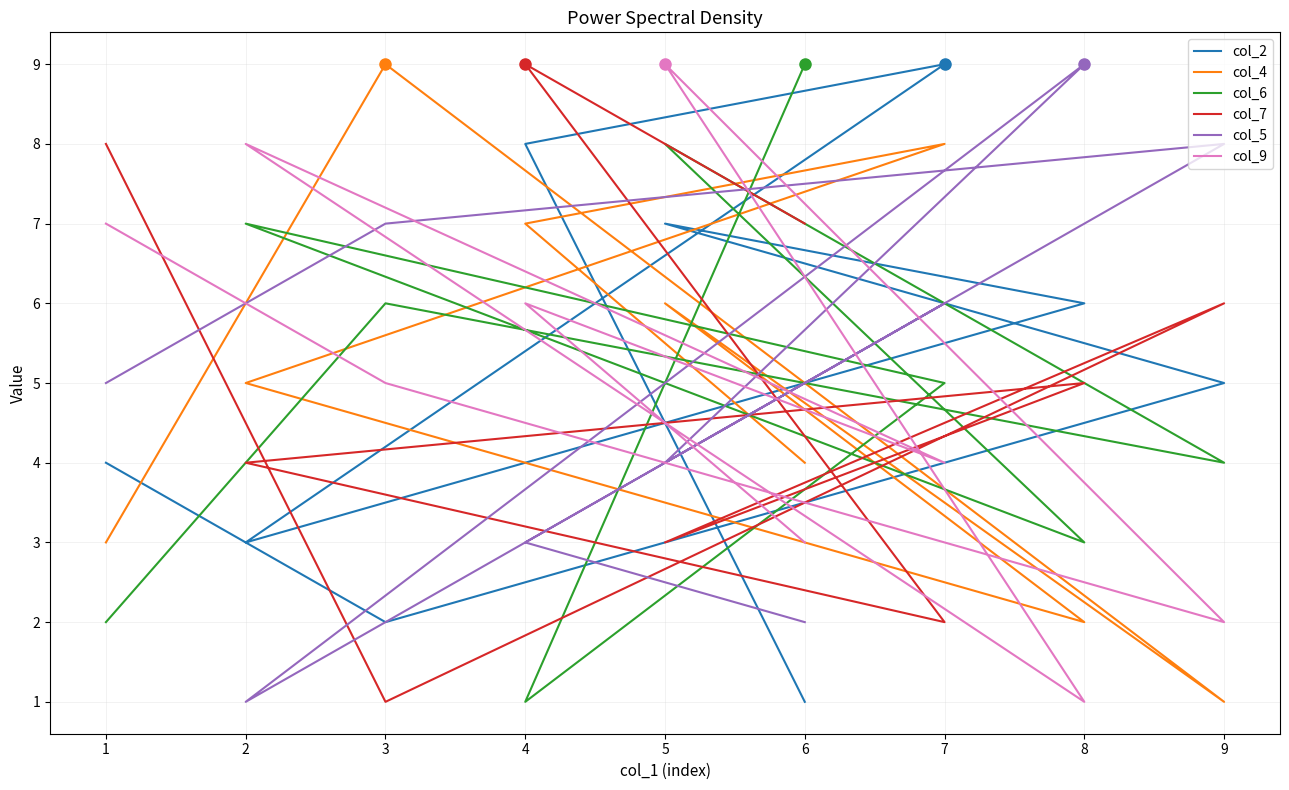

Does the chart display data point markers on the line(s)?

No